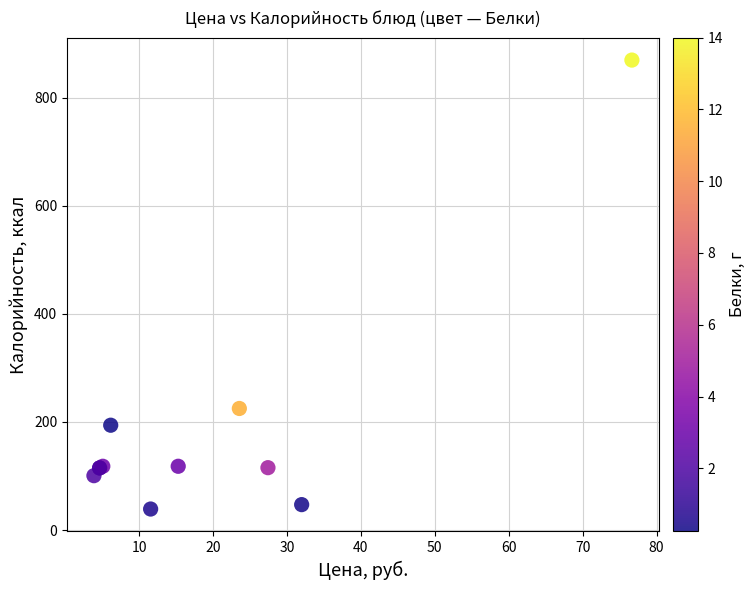

What Y value in the scatter plot is closest to 454?

225.0